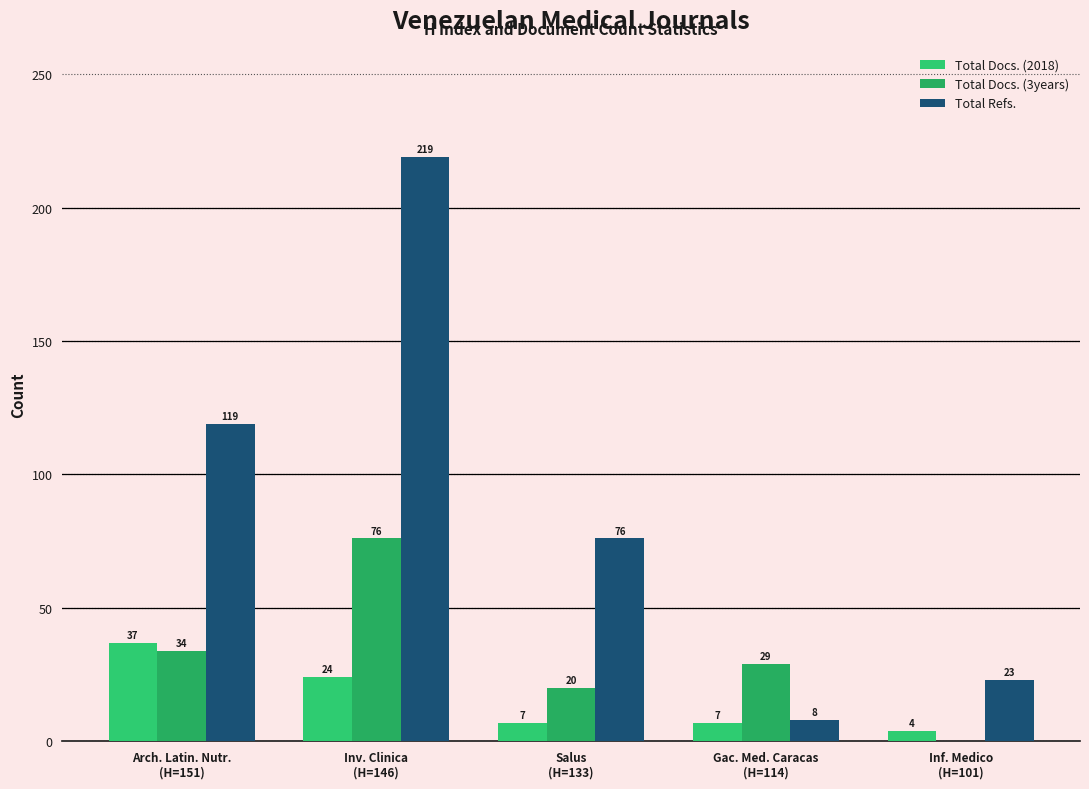

Where is Total Docs. (2018) nearest to the value 20?

Inv. Clinica
(H=146)